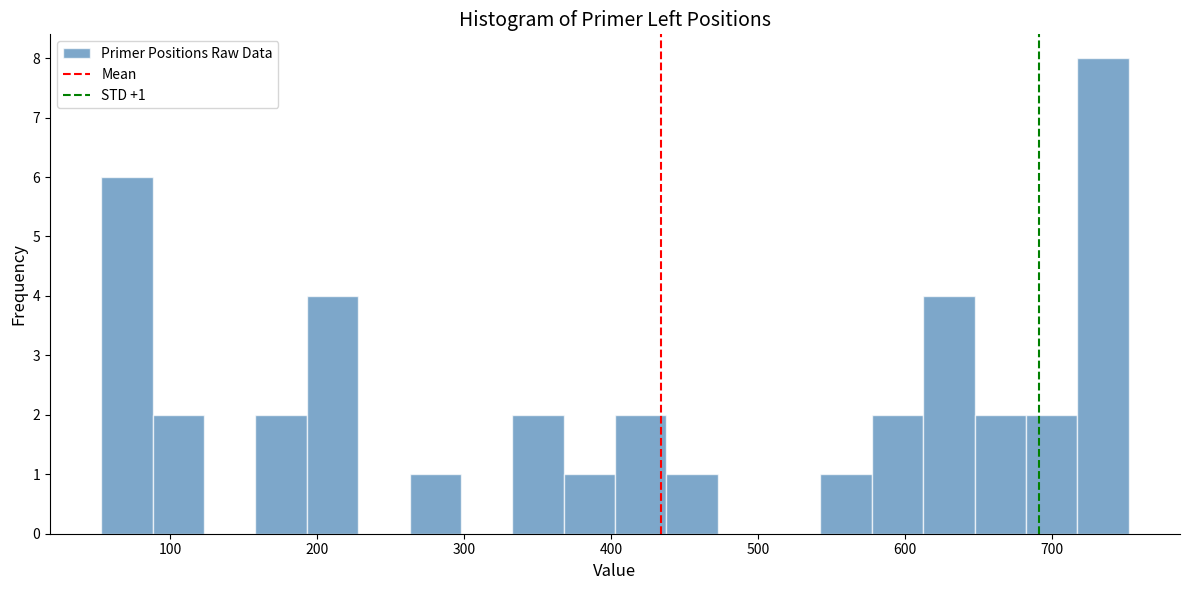

Around what value on the x-axis is the tallest bar? Give the approximate position of its centre, as read against the axis.

730